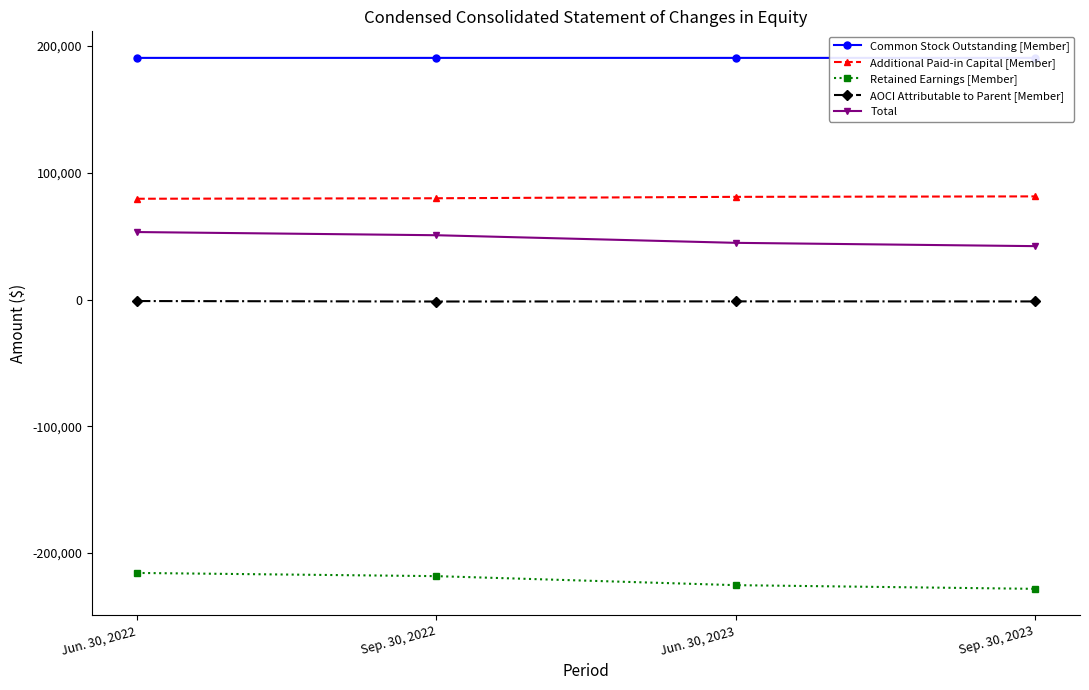

Reading right to left, extract all data points from this chart.

Common Stock Outstanding [Member]: 190643	190643	190642	190642
Additional Paid-in Capital [Member]: 81366	81002	79892	79505
Retained Earnings [Member]: -228266	-225354	-218242	-215712
AOCI Attributable to Parent [Member]: -1507	-1453	-1567	-1199
Total: 42117	44719	50725	53236